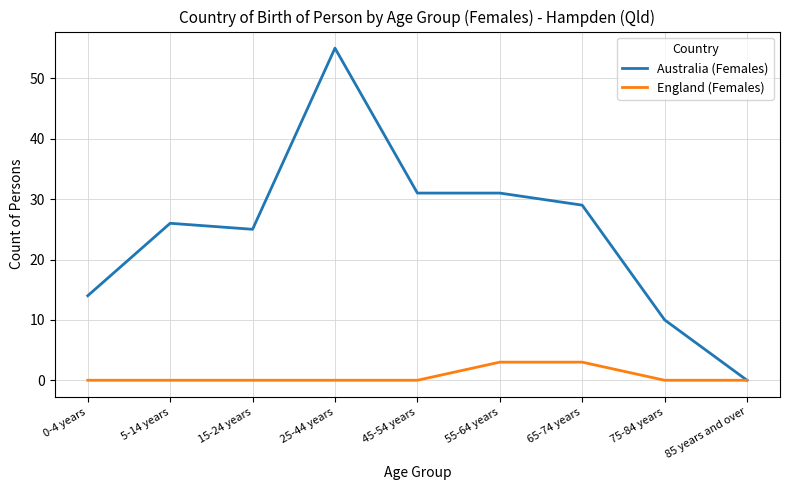

How many lines are shown in the chart?

2